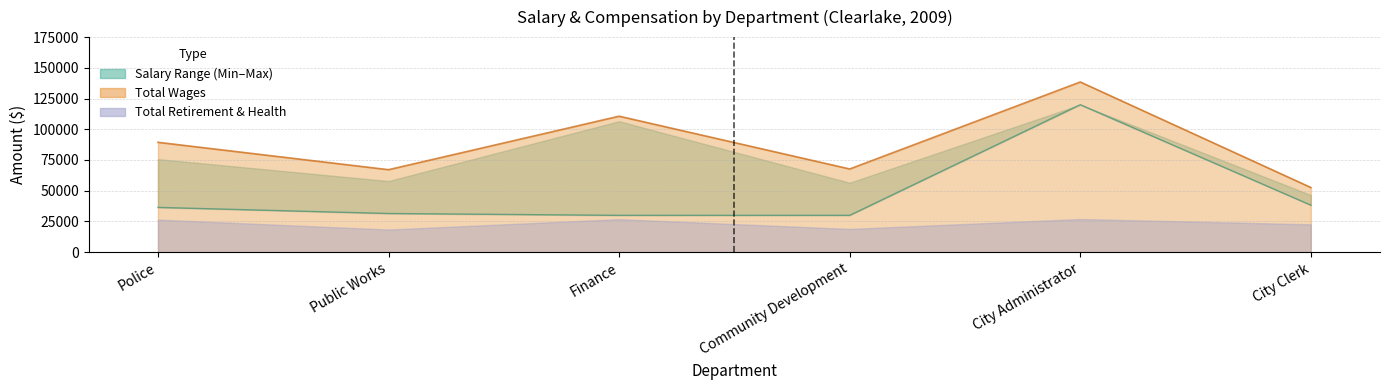

What is the difference between the maximum and minimum values in the MaxPositionSalary series?

73513